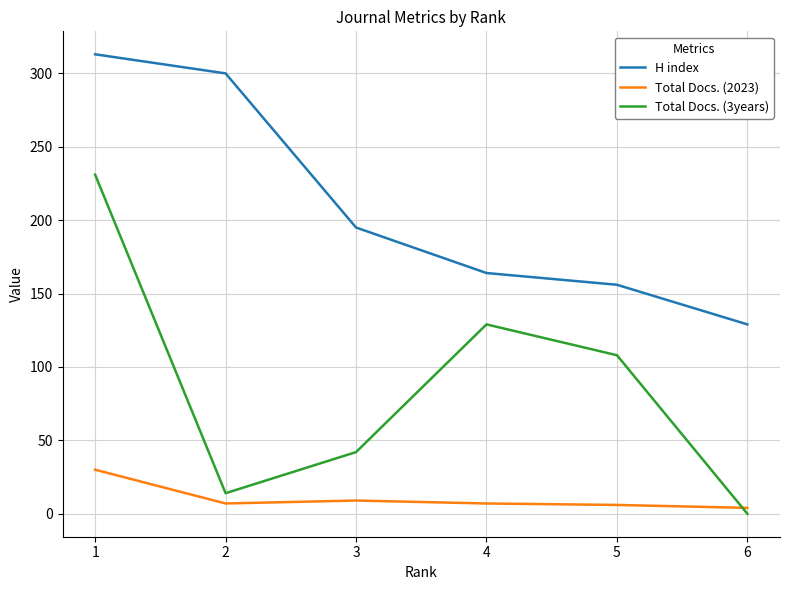

List the labels in order of Total Docs. (3years) value, smallest first.

6, 2, 3, 5, 4, 1